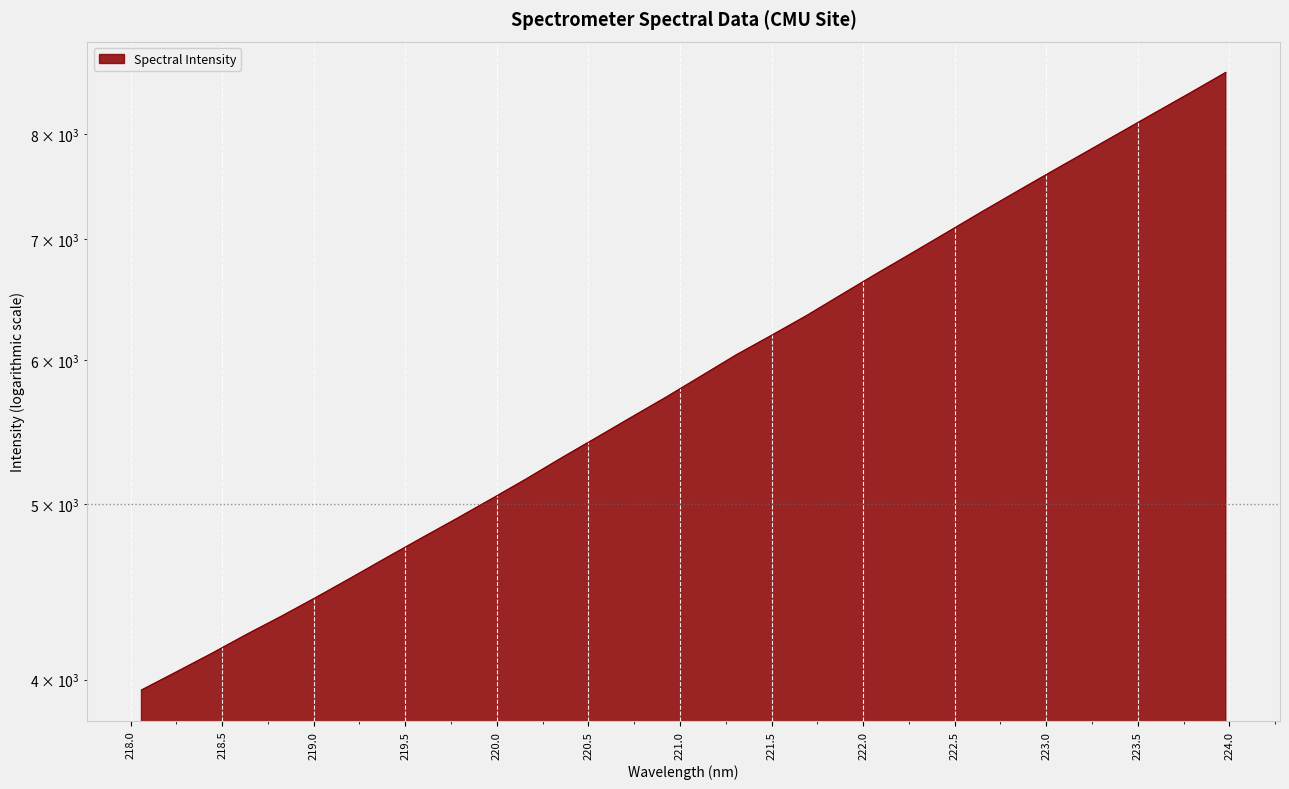

What is the difference between the values at 218.0596 and 219.9712?

1084.9